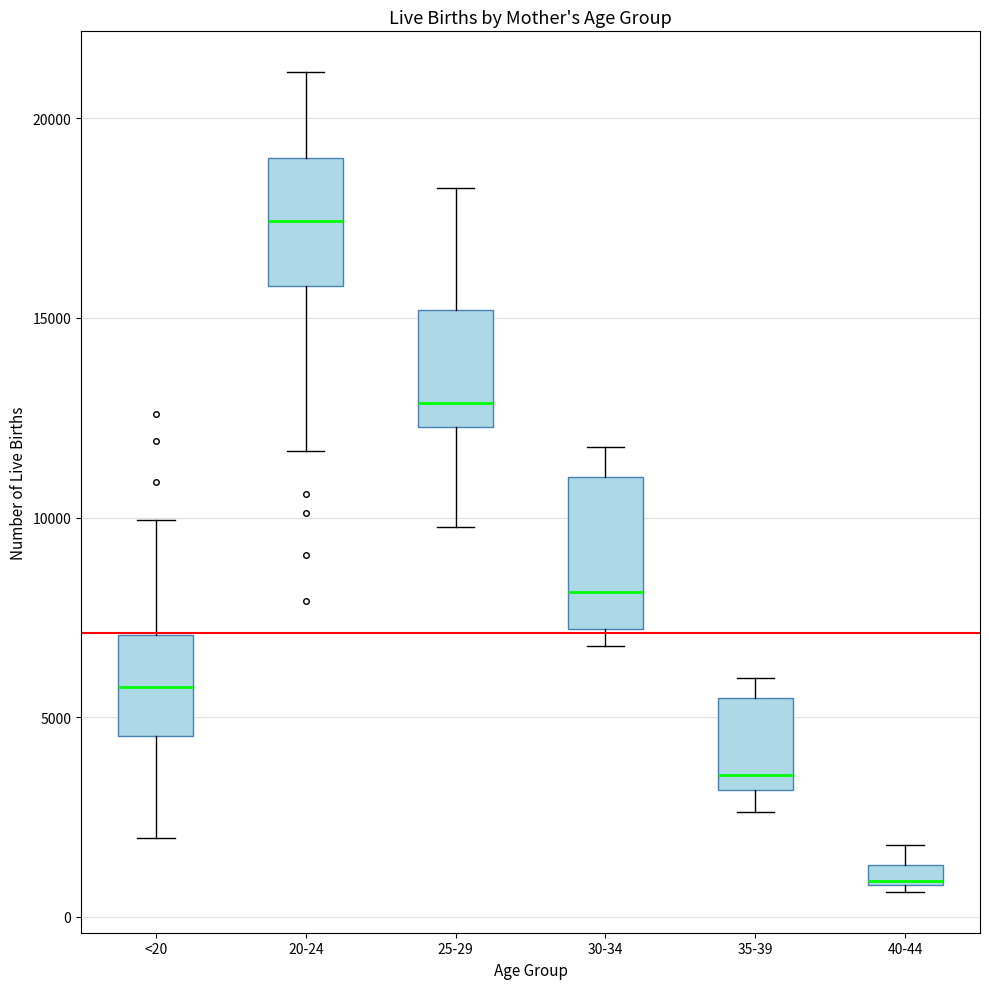

Which box's median line is the lowest?

40-44